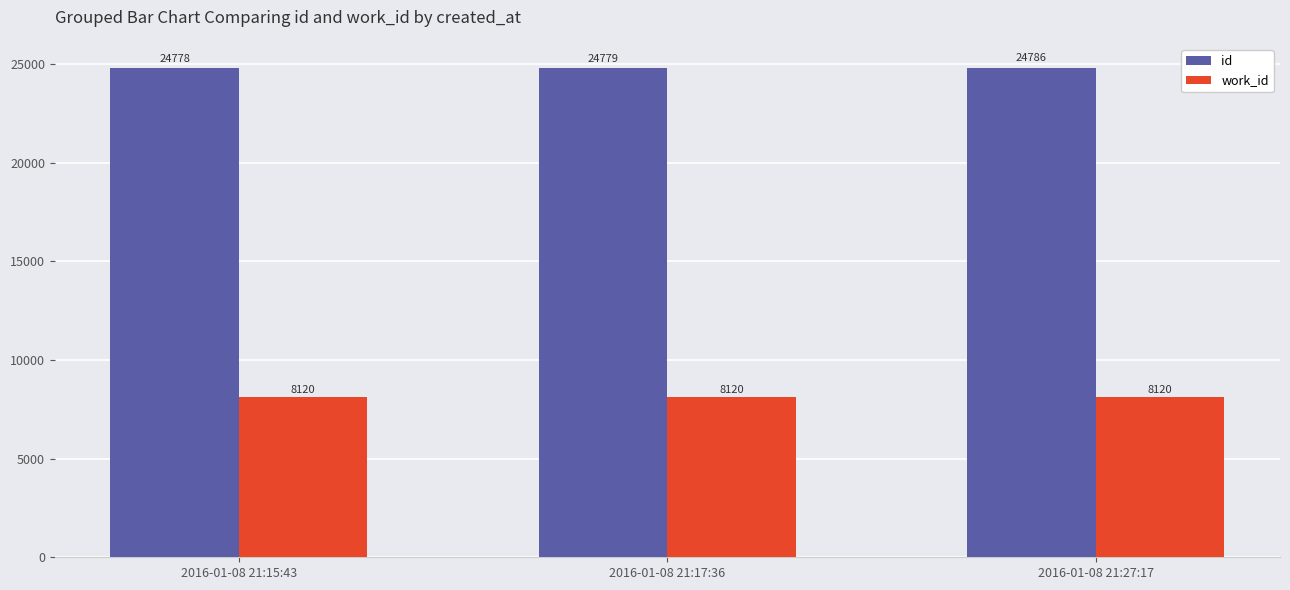

What are all the series names shown in the legend?

id, work_id